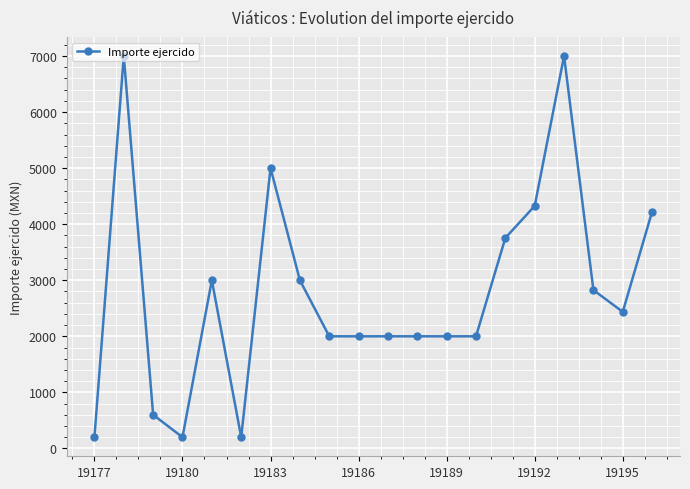

What is the value of the 4th point from the left?

200.0